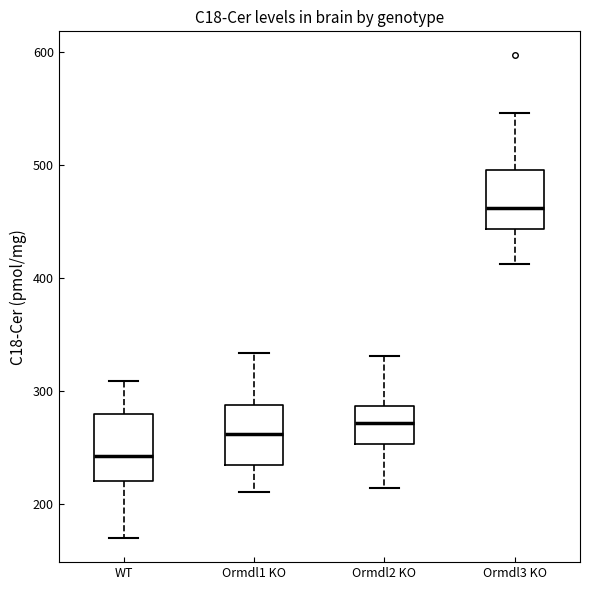

Which box has the highest median line?

Ormdl3 KO